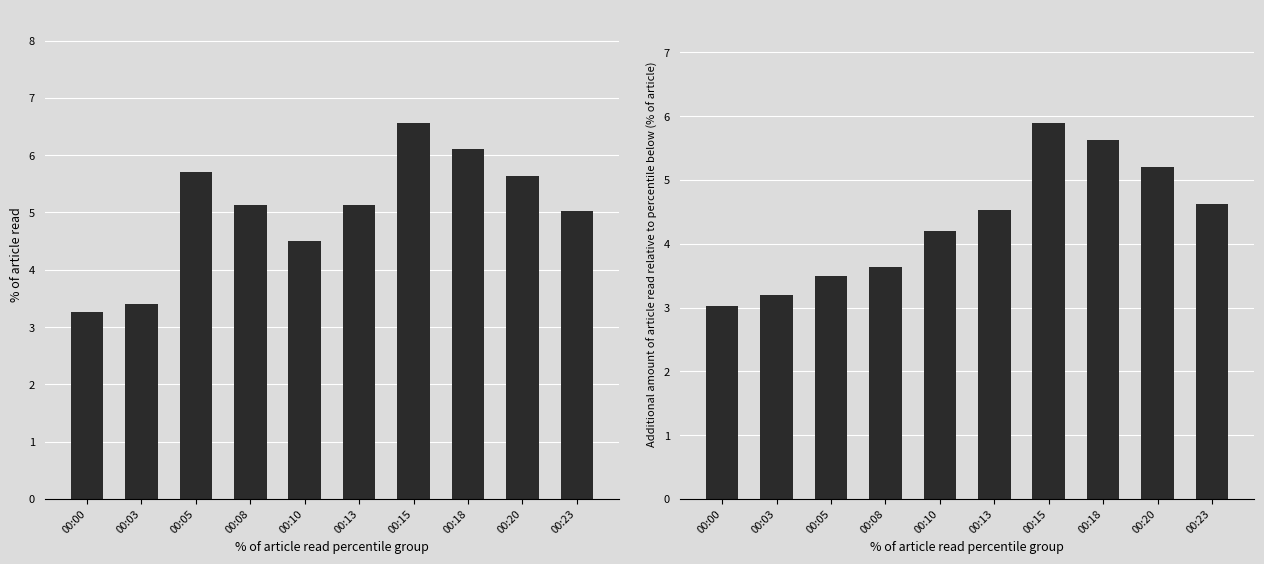

Are the bars grouped side by side (vs. stacked)?

Yes